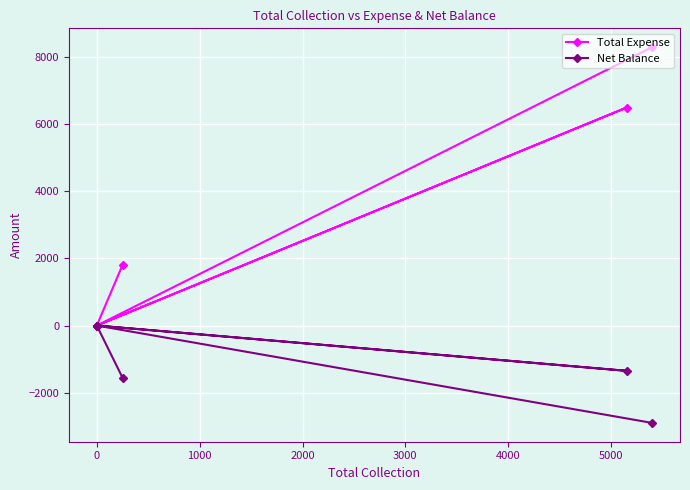

Between 0 and 1000, which is larger?

1000